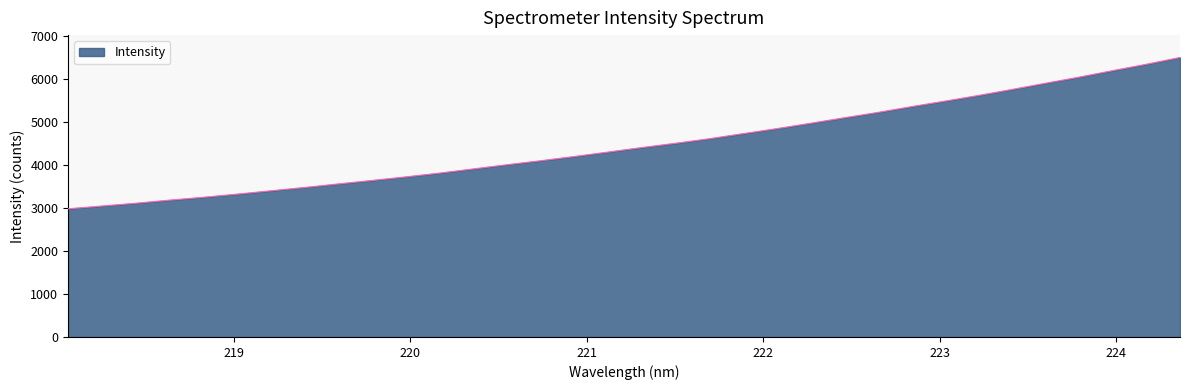

What is the difference between the maximum and minimum values?

3519.0